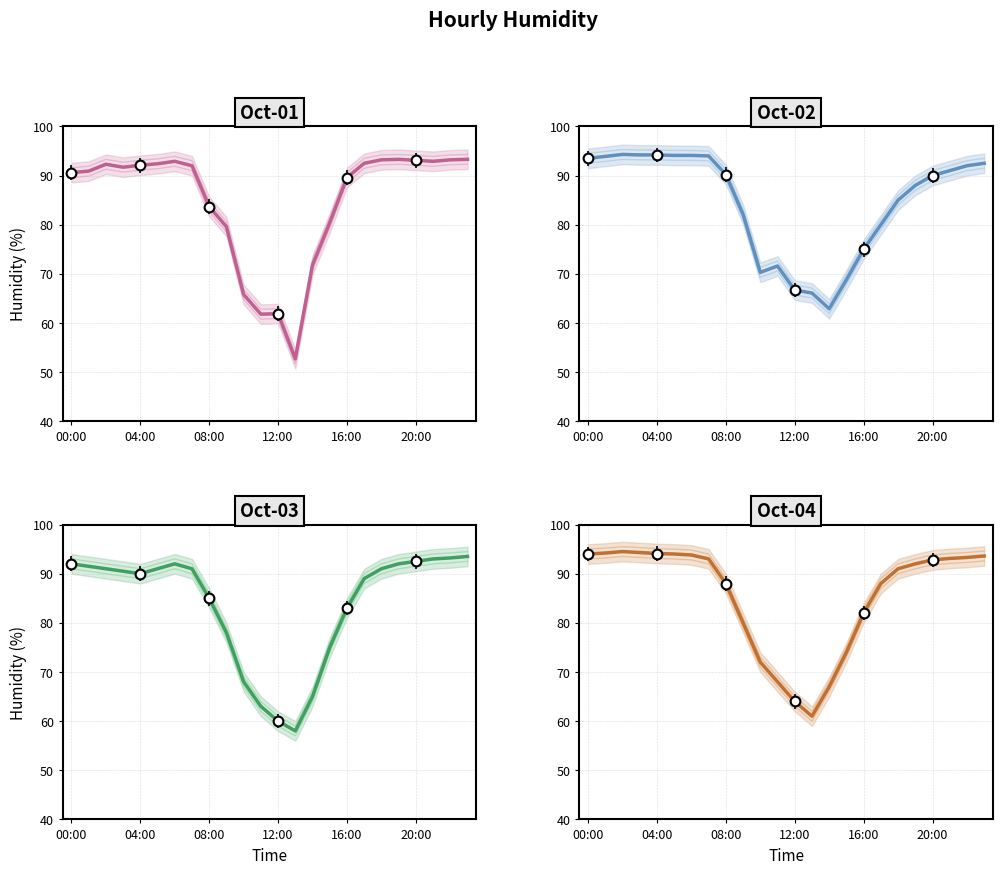

True or false: 2021-10-01 has a value of 92.2 at 22:00.

True